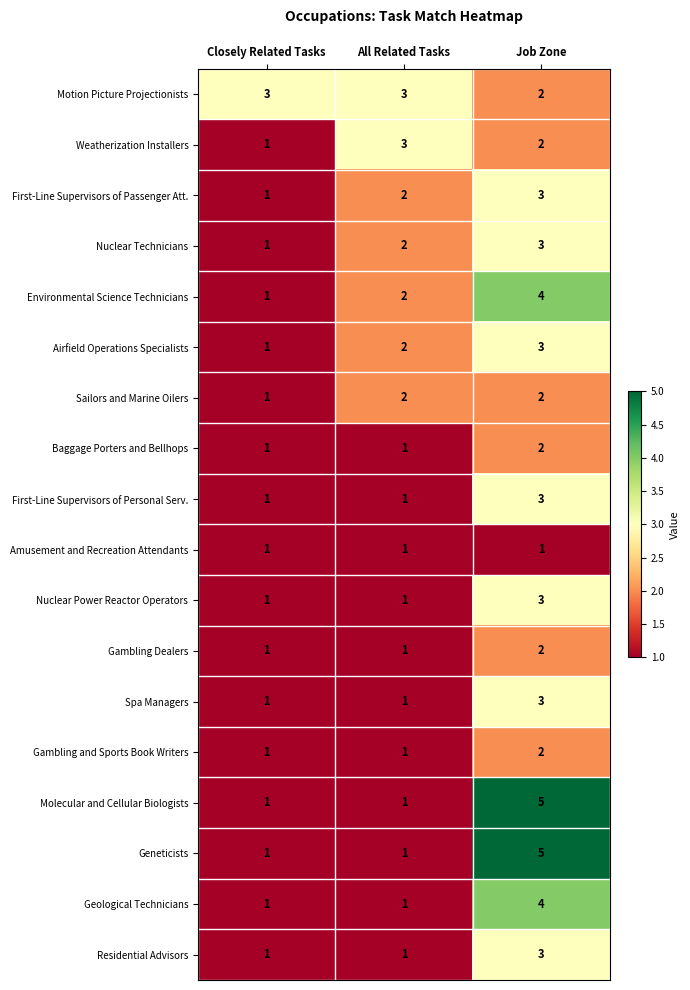

Where is Sailors and Marine Oilers nearest to the value 1?

Closely Related Tasks